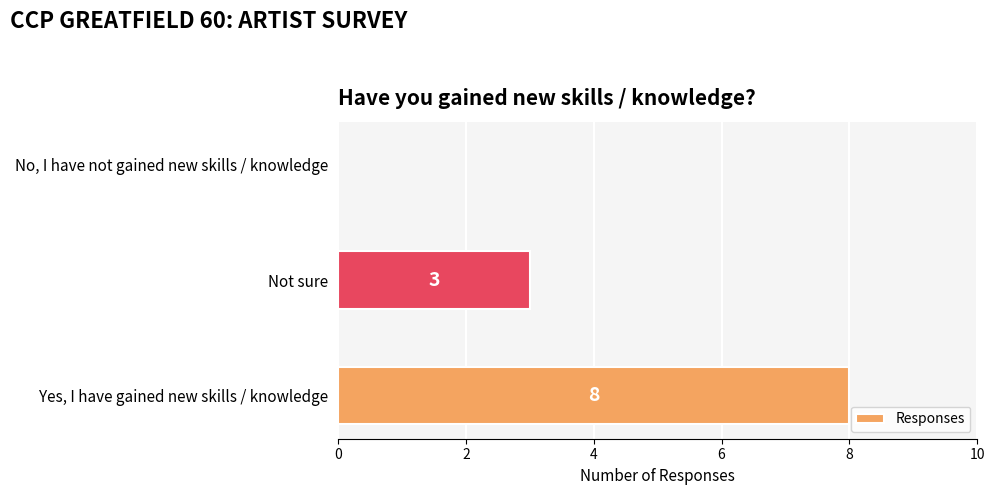

What is the sum of the values at No, I have not gained new skills / knowledge and Not sure?

3